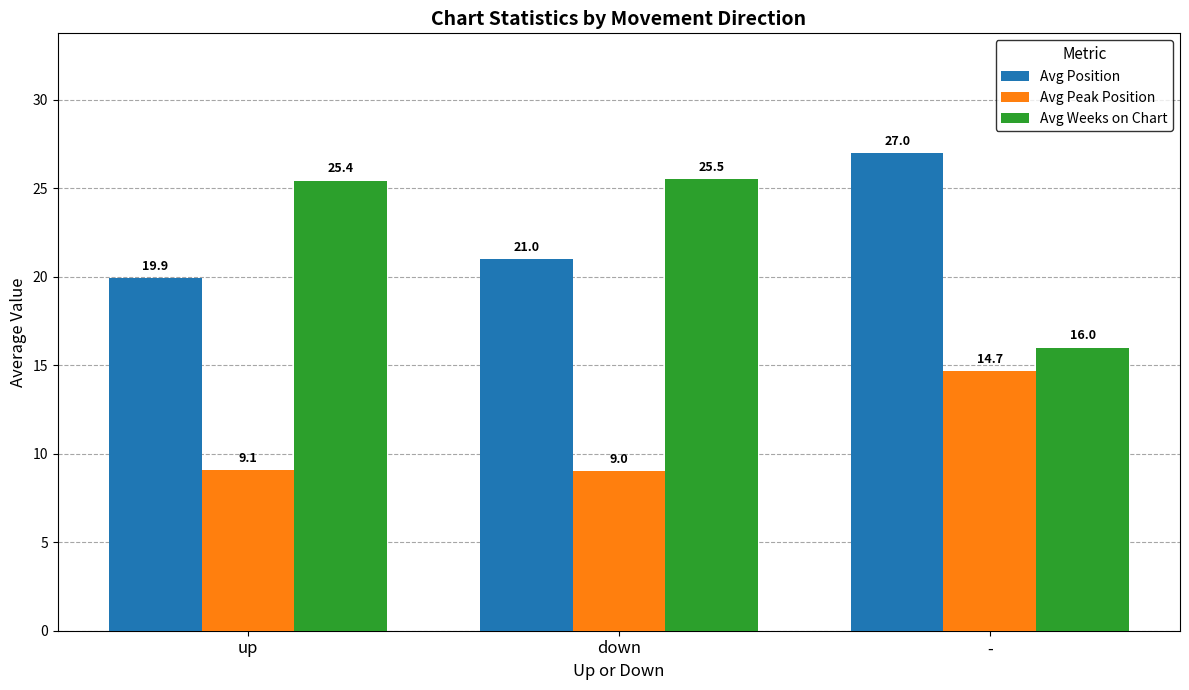

True or false: Avg Weeks on Chart has a value of 14.2 at up.

False